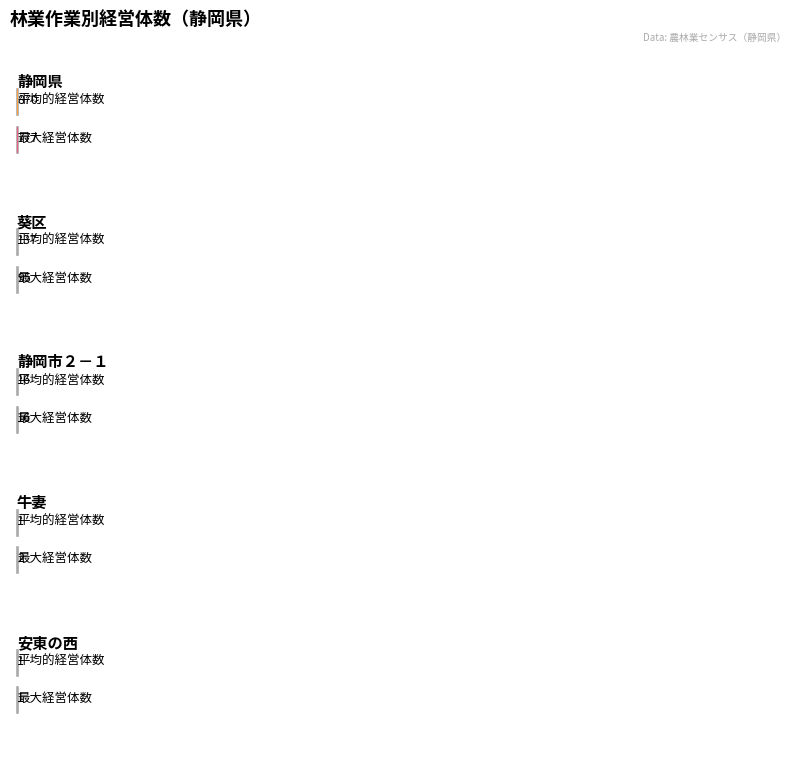

At which label does 間伐_実経営体数 first exceed 16?

静岡県